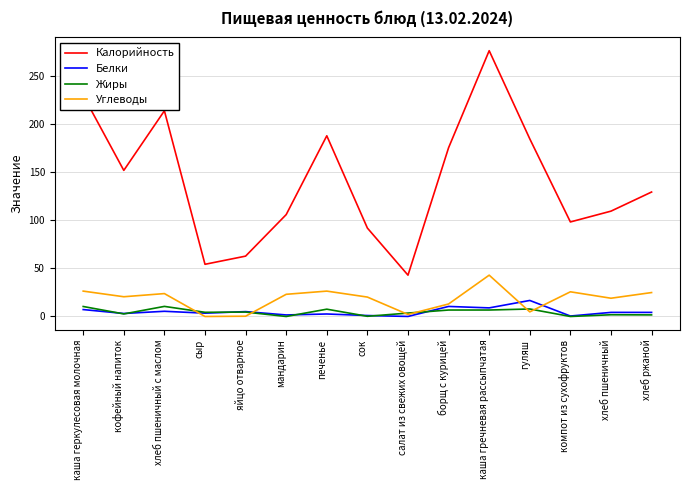

Which series has the largest total across all categories?

Калорийность